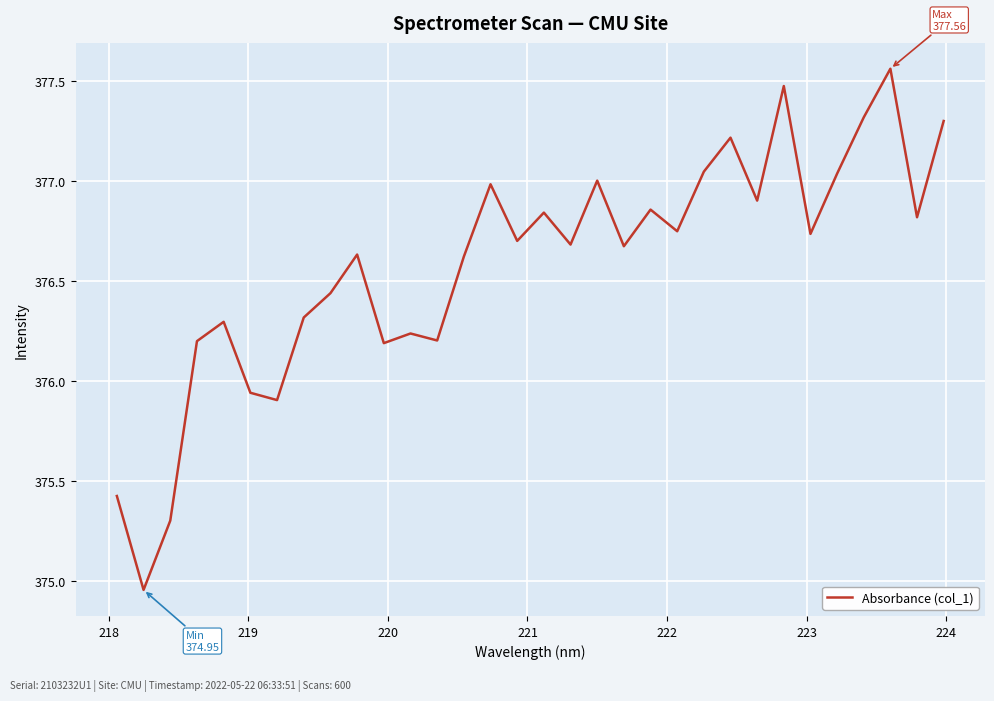

What is the difference between the maximum and minimum values?

2.6